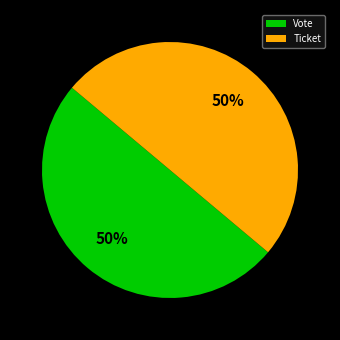

Combined, do Ticket and Vote account for over 50%?

Yes